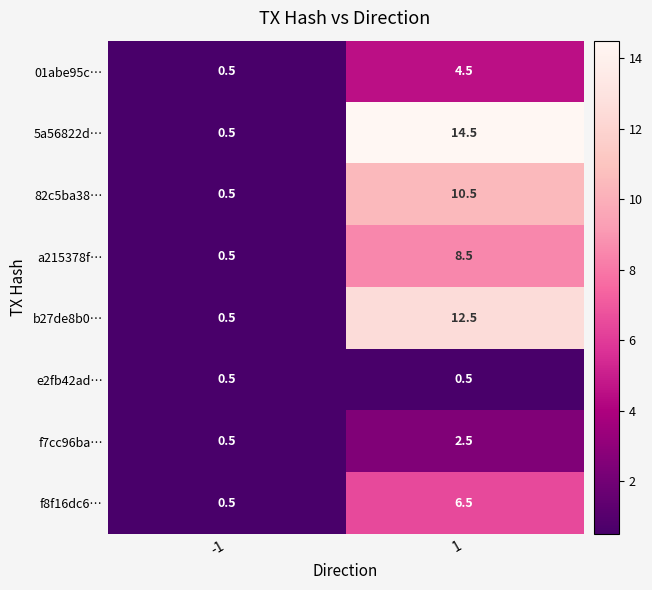

Rank the series at 1 from highest to lowest value.

5a56822d…, b27de8b0…, 82c5ba38…, a215378f…, f8f16dc6…, 01abe95c…, f7cc96ba…, e2fb42ad…